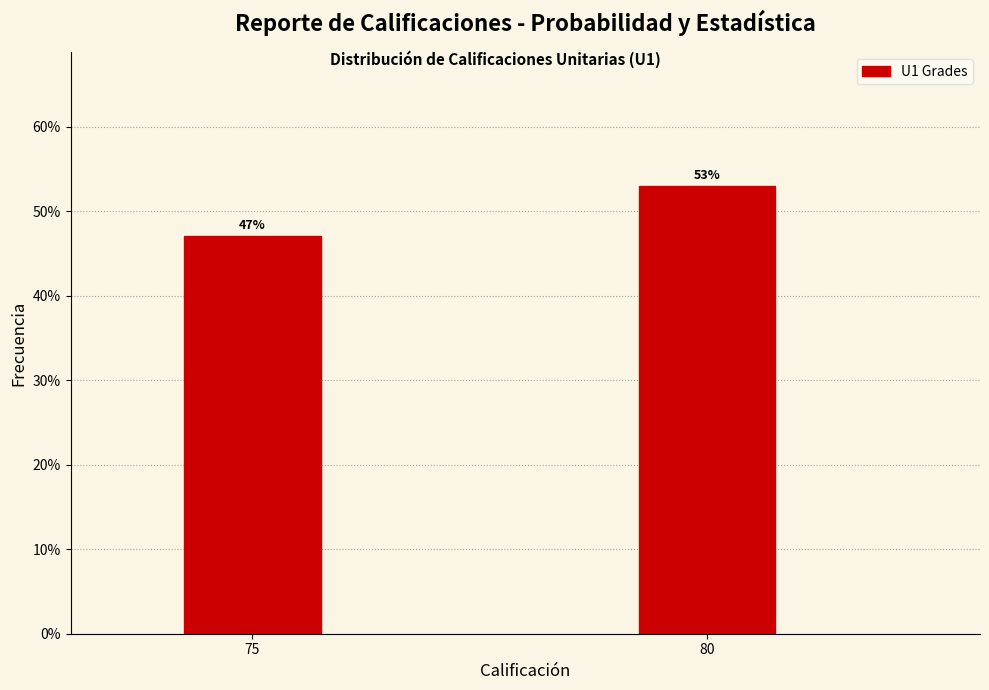

Are the bars horizontal?

No